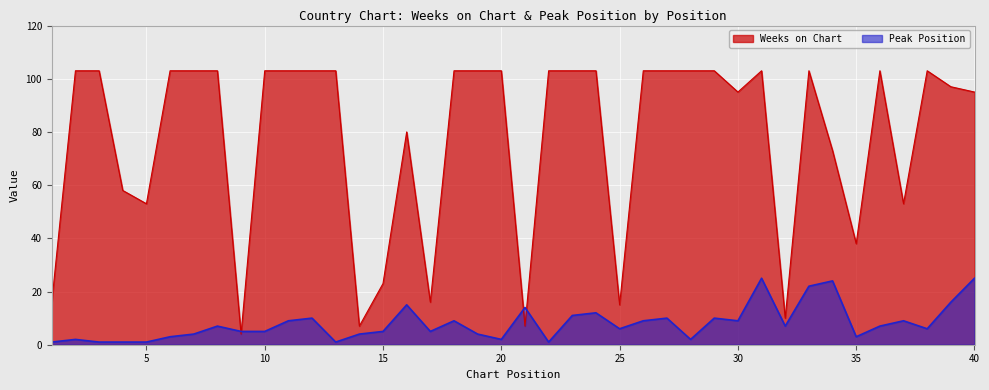

How many lines are shown in the chart?

2